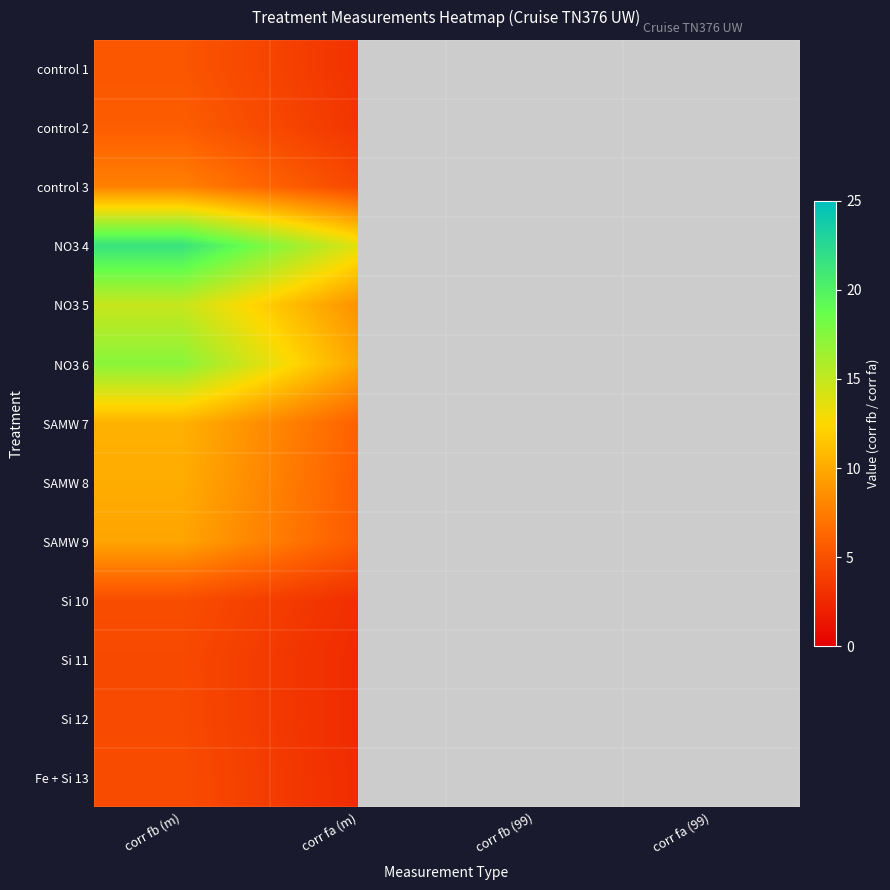

How many data points does each series have?

4